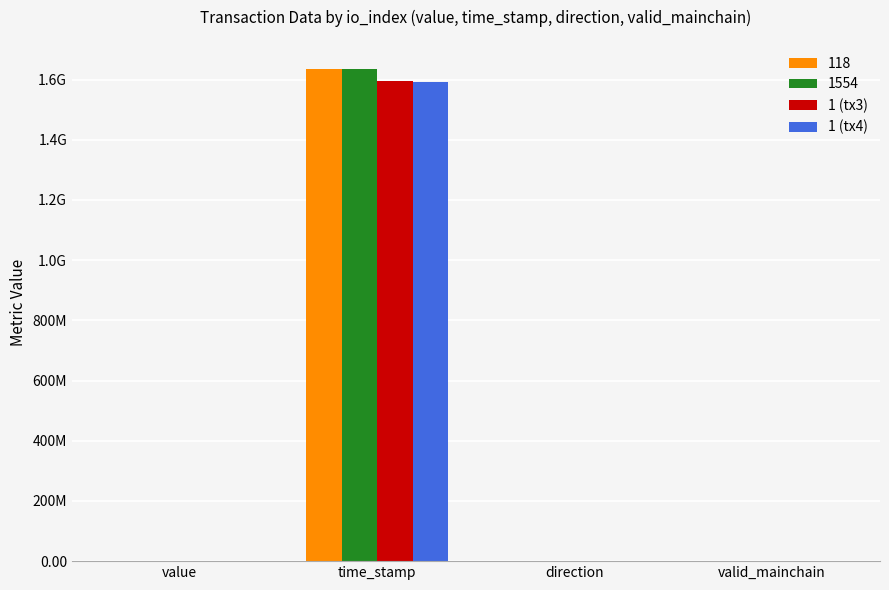

Which category has the highest value in the 1 (tx3) series?

time_stamp